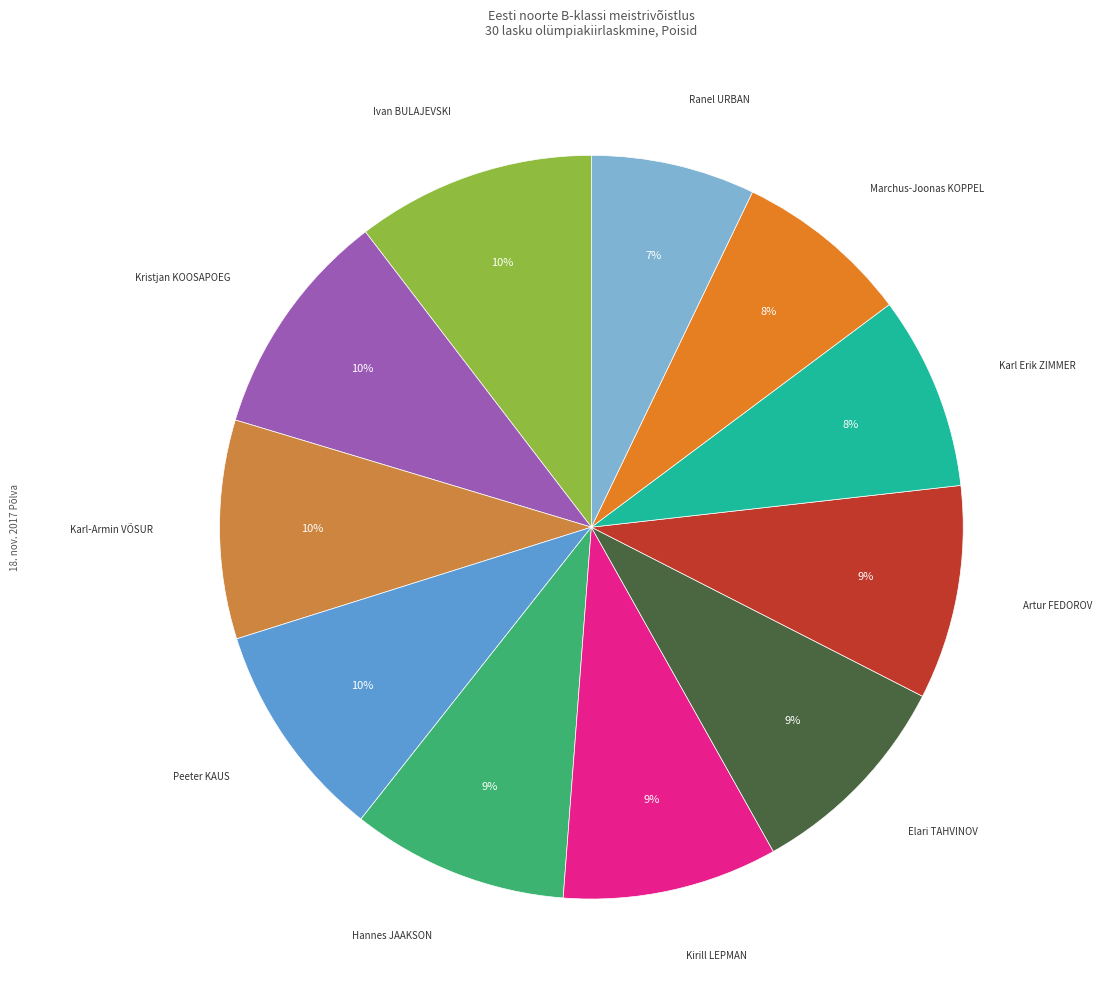

Count the number of slices in the pie.

11